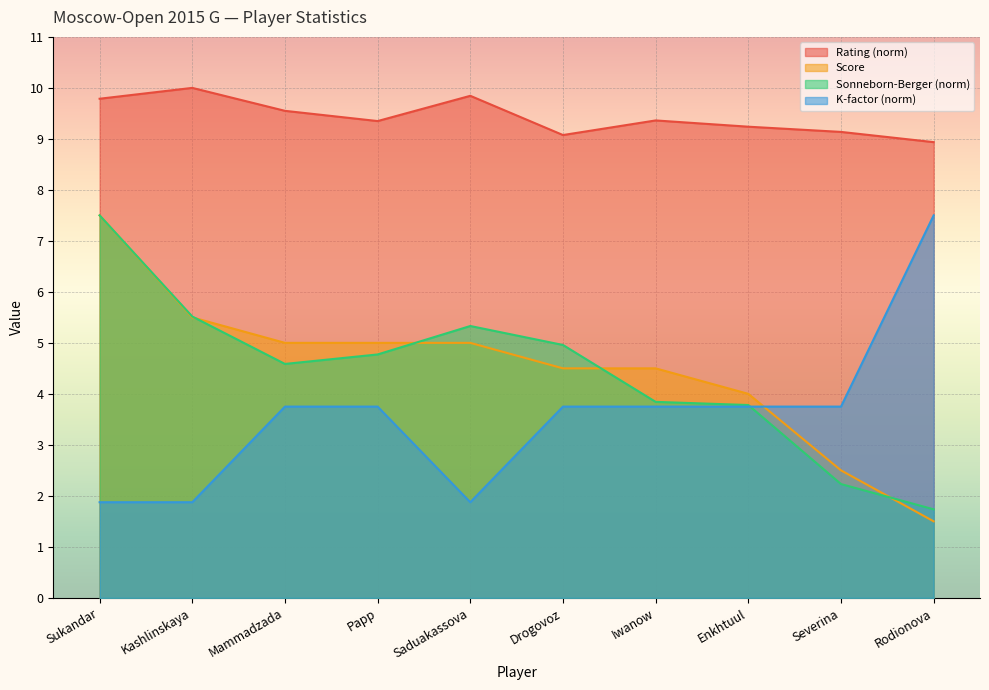

What is the difference between the highest and lowest values at Kashlinskaya?

8.1